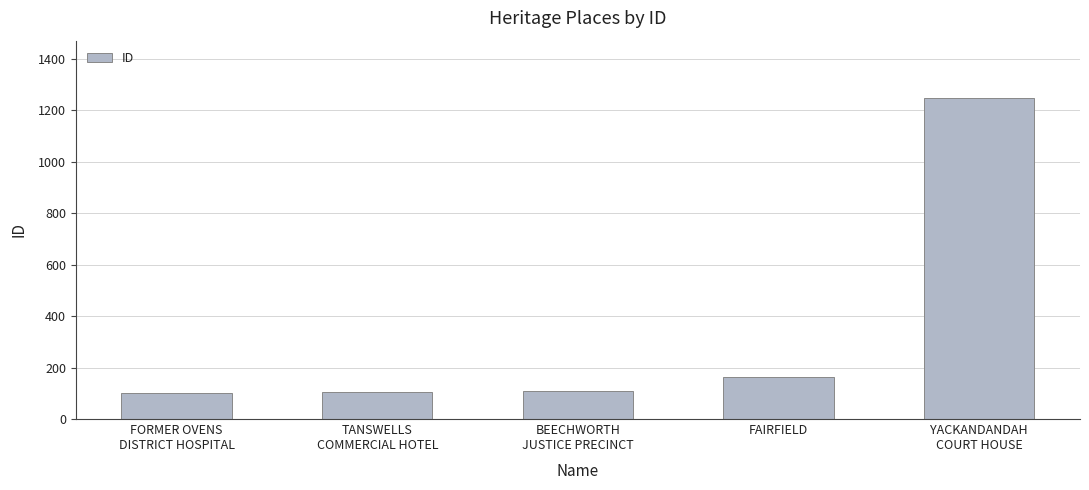

Between FAIRFIELD and BEECHWORTH
JUSTICE PRECINCT, which is larger?

FAIRFIELD